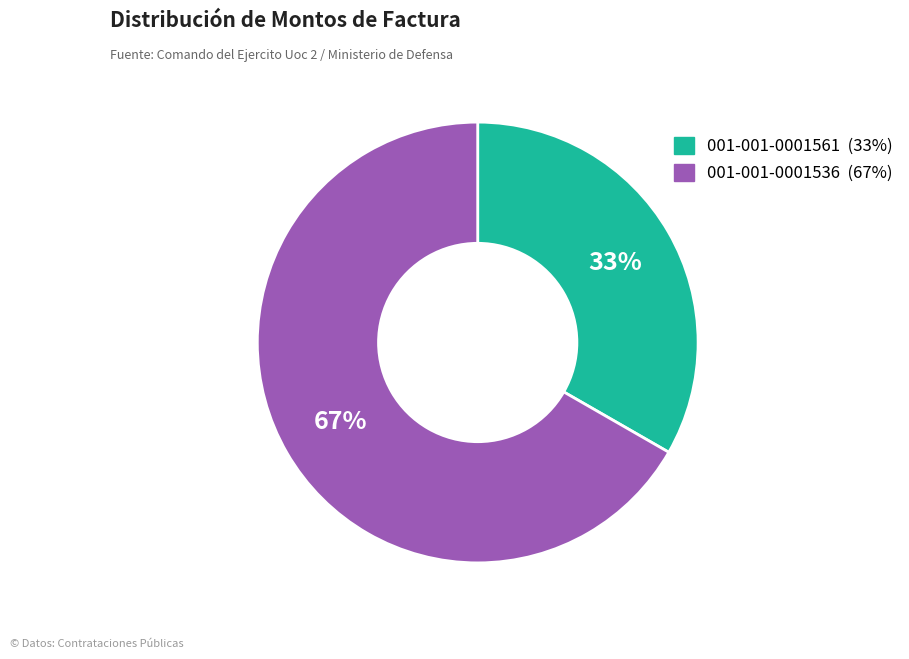

Does 001-001-0001536 account for over 50% of the chart?

Yes